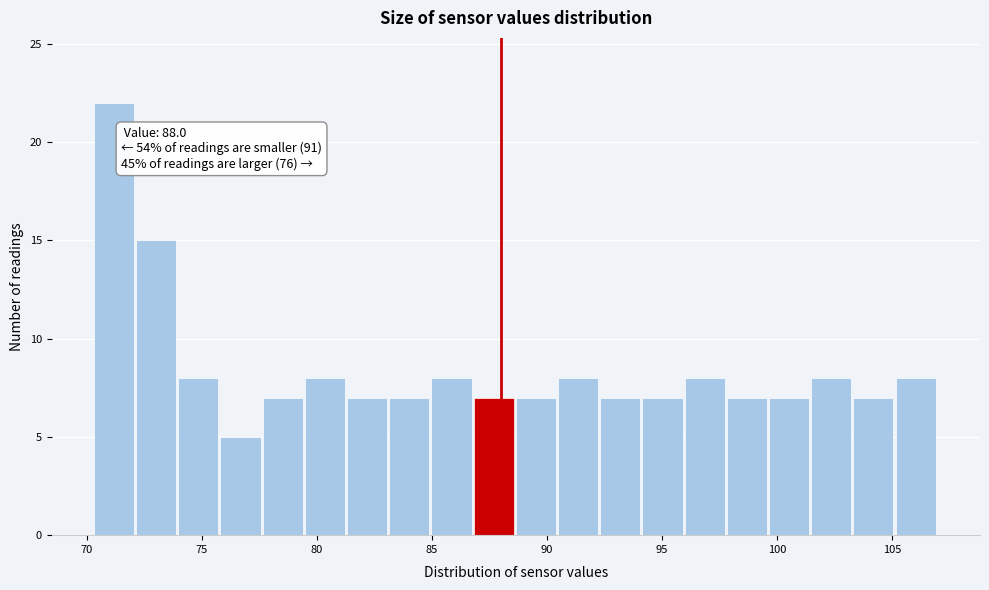

Read against the x-axis, roughly where is the centre of the tallest bar?

71.0